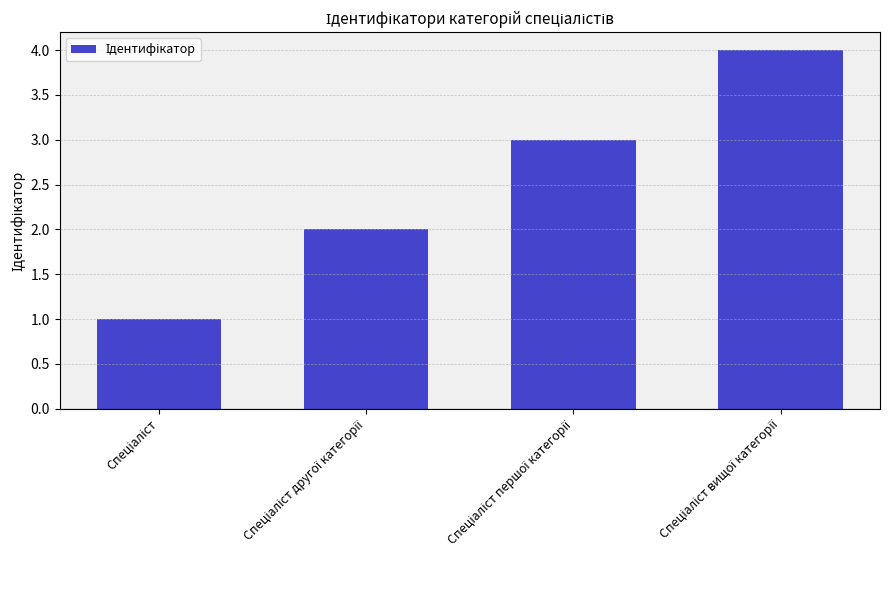

What is the sum of all values?

10